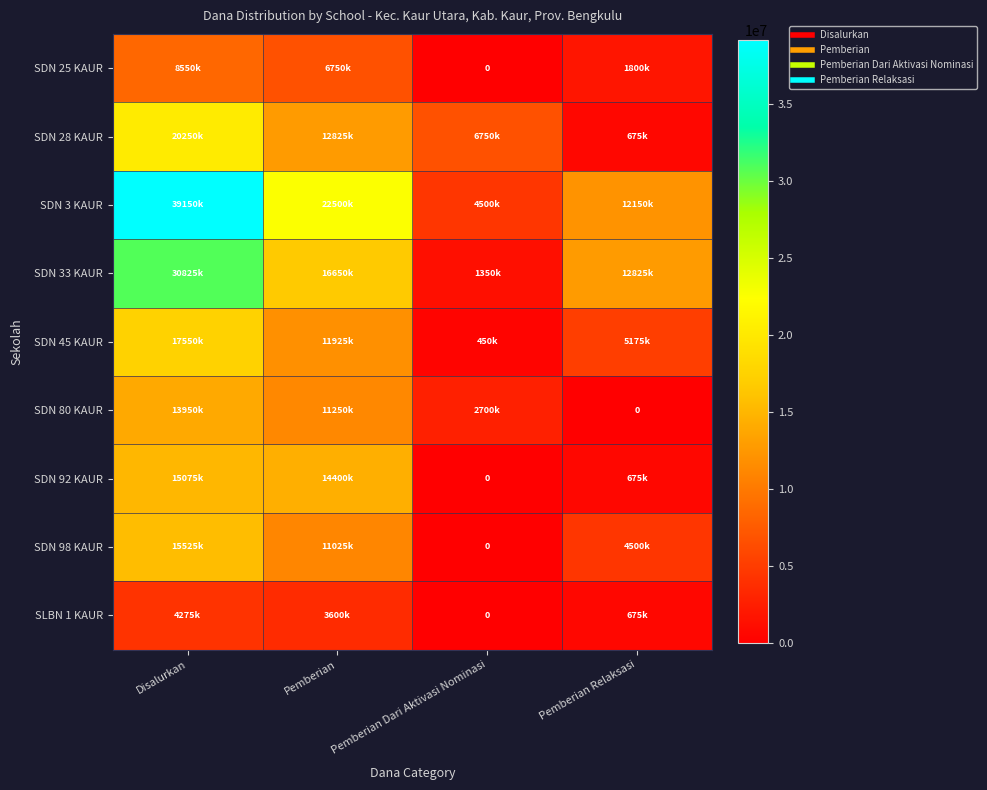

Count the number of data series in this chart.

9